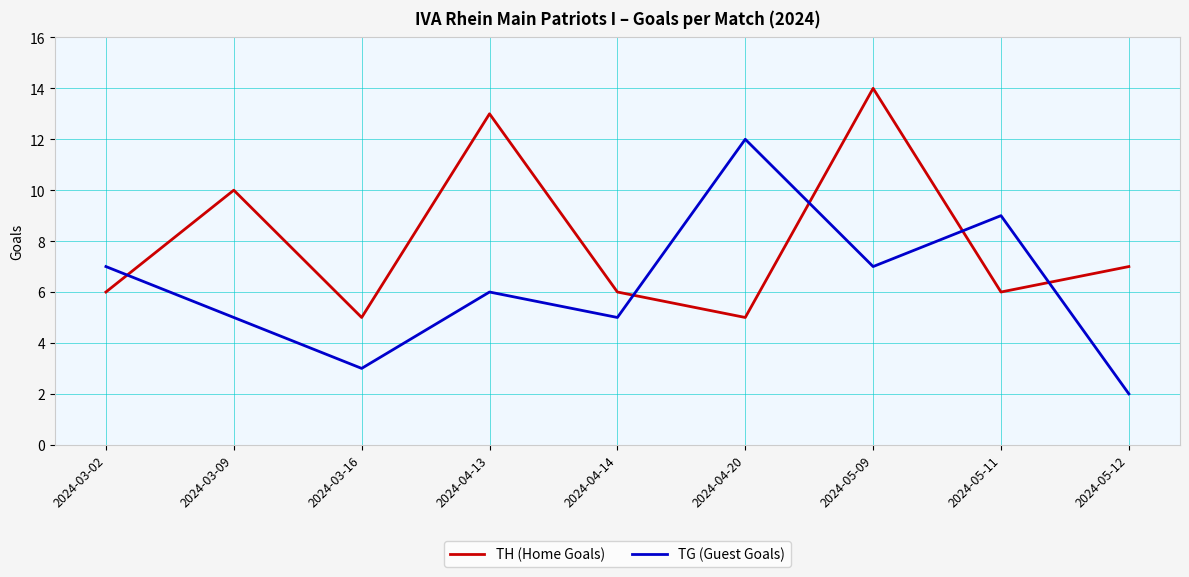

What is the total value across all series at 2024-03-02?

13